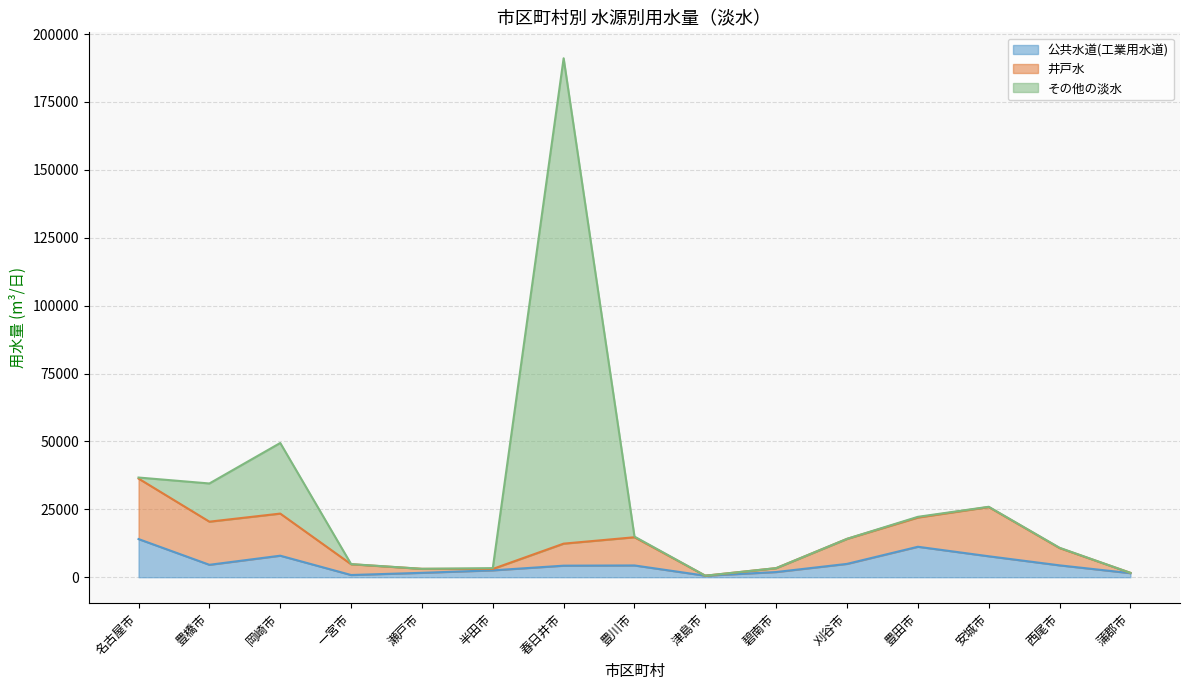

Which series changed the most between 一宮市 and 刈谷市?

井戸水